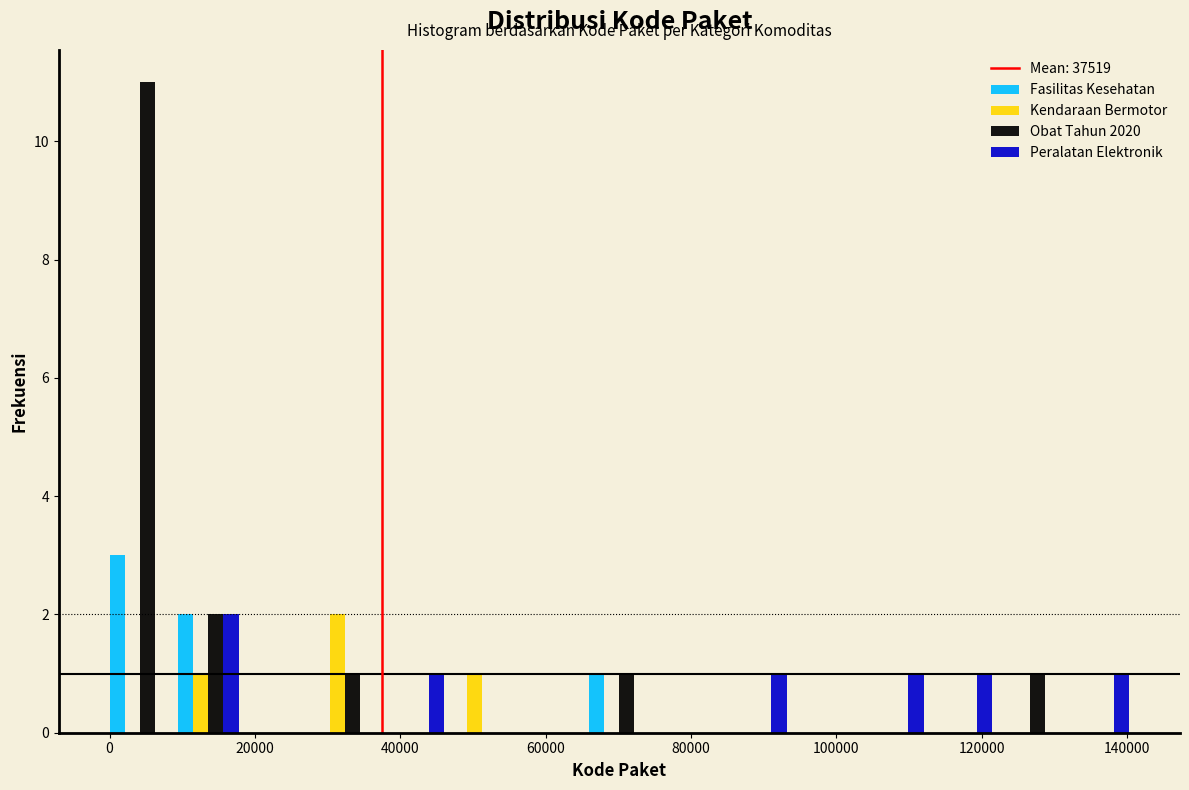

Reading left to right, list every range on the x-axis with the height of the bar of each series over it. Neither the bar edges nor the heights are printed on the chart, so give them approximately, as read against the axes.

0 to 8000: Fasilitas Kesehatan=3	Kendaraan Bermotor=0	Obat Tahun 2020=11	Peralatan Elektronik=0
8000 to 18000: Fasilitas Kesehatan=2	Kendaraan Bermotor=1	Obat Tahun 2020=2	Peralatan Elektronik=2
18000 to 28000: Fasilitas Kesehatan=0	Kendaraan Bermotor=0	Obat Tahun 2020=0	Peralatan Elektronik=0
28000 to 38000: Fasilitas Kesehatan=0	Kendaraan Bermotor=2	Obat Tahun 2020=1	Peralatan Elektronik=0
38000 to 46000: Fasilitas Kesehatan=0	Kendaraan Bermotor=0	Obat Tahun 2020=0	Peralatan Elektronik=1
46000 to 56000: Fasilitas Kesehatan=0	Kendaraan Bermotor=1	Obat Tahun 2020=0	Peralatan Elektronik=0
56000 to 66000: Fasilitas Kesehatan=0	Kendaraan Bermotor=0	Obat Tahun 2020=0	Peralatan Elektronik=0
66000 to 74000: Fasilitas Kesehatan=1	Kendaraan Bermotor=0	Obat Tahun 2020=1	Peralatan Elektronik=0
74000 to 84000: Fasilitas Kesehatan=0	Kendaraan Bermotor=0	Obat Tahun 2020=0	Peralatan Elektronik=0
84000 to 94000: Fasilitas Kesehatan=0	Kendaraan Bermotor=0	Obat Tahun 2020=0	Peralatan Elektronik=1
94000 to 104000: Fasilitas Kesehatan=0	Kendaraan Bermotor=0	Obat Tahun 2020=0	Peralatan Elektronik=0
104000 to 112000: Fasilitas Kesehatan=0	Kendaraan Bermotor=0	Obat Tahun 2020=0	Peralatan Elektronik=1
112000 to 122000: Fasilitas Kesehatan=0	Kendaraan Bermotor=0	Obat Tahun 2020=0	Peralatan Elektronik=1
122000 to 132000: Fasilitas Kesehatan=0	Kendaraan Bermotor=0	Obat Tahun 2020=1	Peralatan Elektronik=0
132000 to 140000: Fasilitas Kesehatan=0	Kendaraan Bermotor=0	Obat Tahun 2020=0	Peralatan Elektronik=1